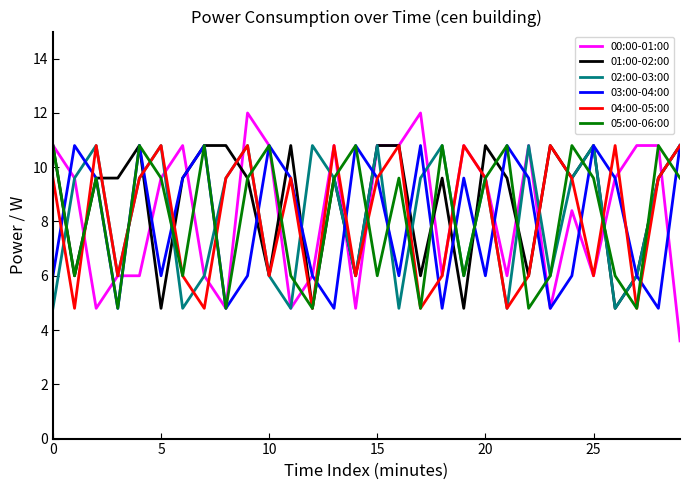

What is the maximum value for 02:00-03:00?

10.8